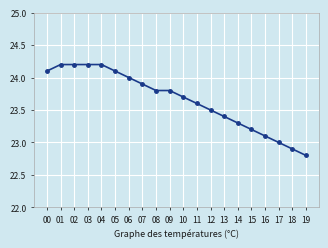

Is it true that the value at 06 is 24.0?

True